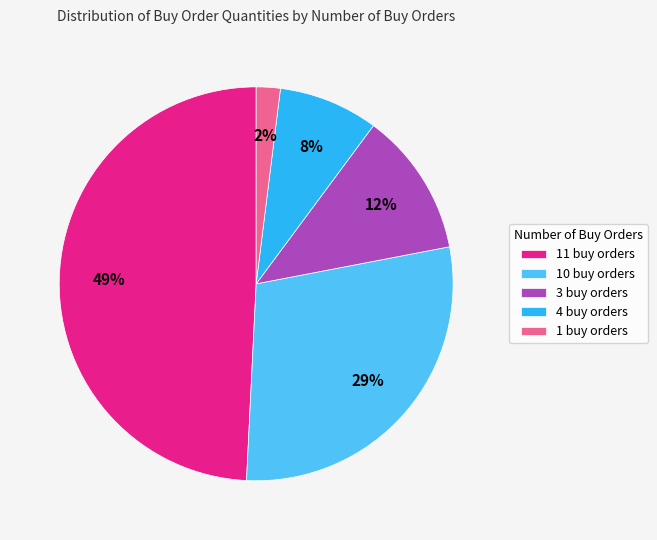

True or false: 1 buy orders accounts for 2% of the total.

True